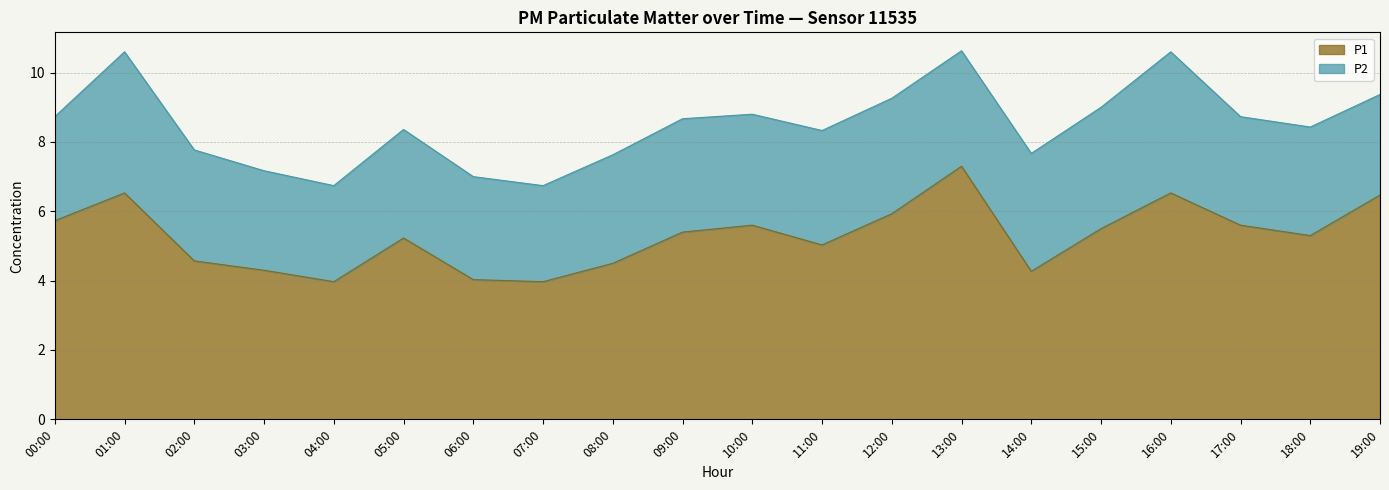

What is the maximum value for P1?

7.3